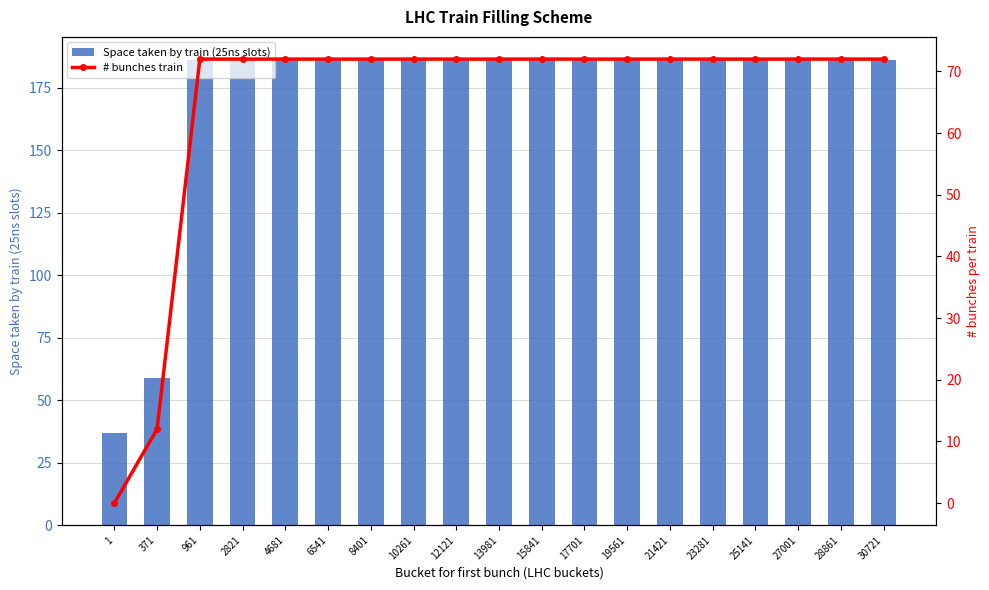

Between 6541 and 8401, which is larger?

6541